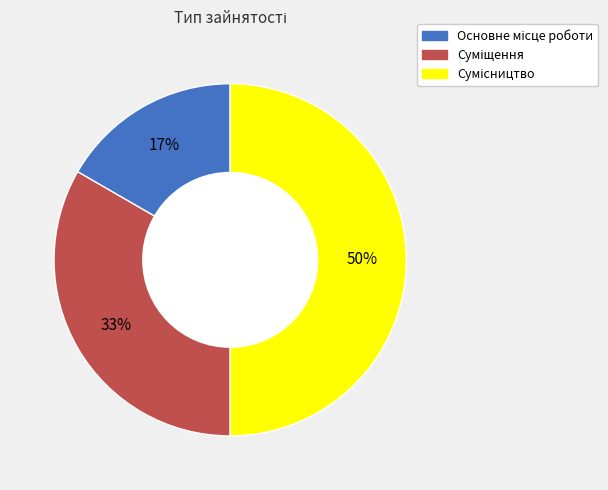

To the nearest percent, what is the difference between the largest and smallest slice percentages?

33%